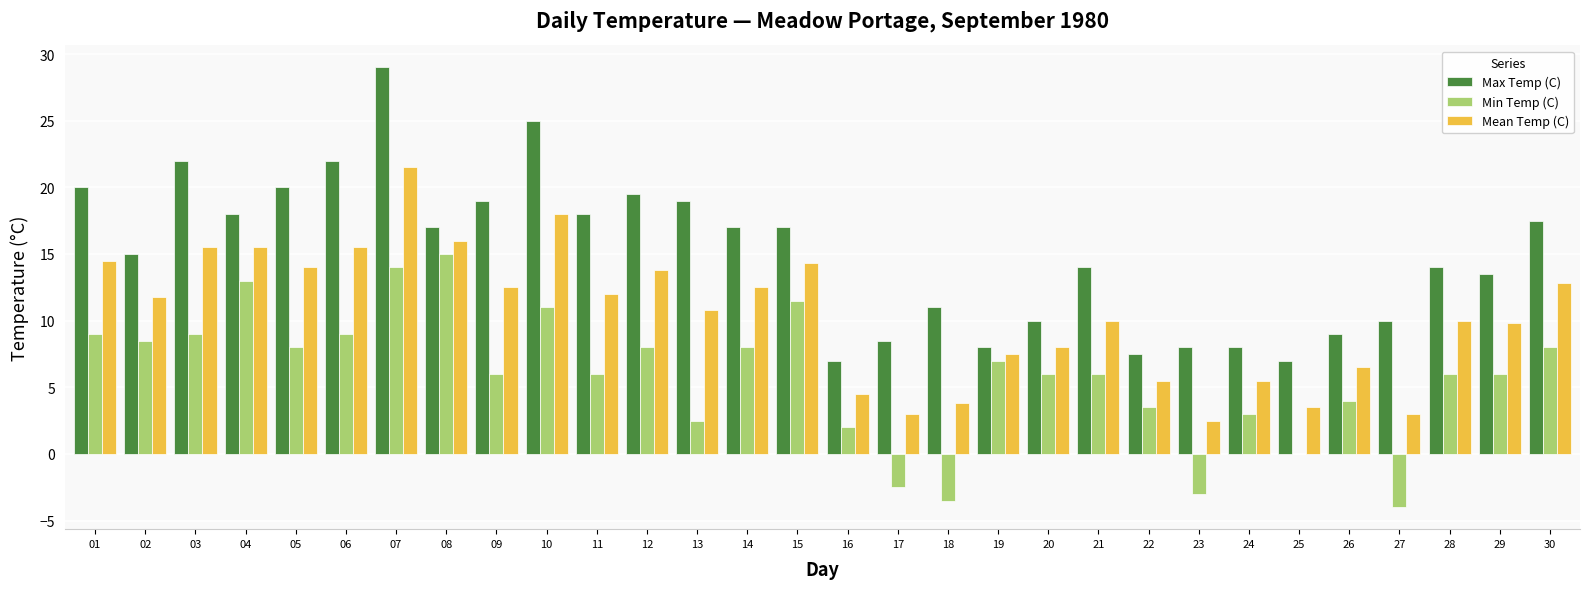

Are the bars horizontal?

No